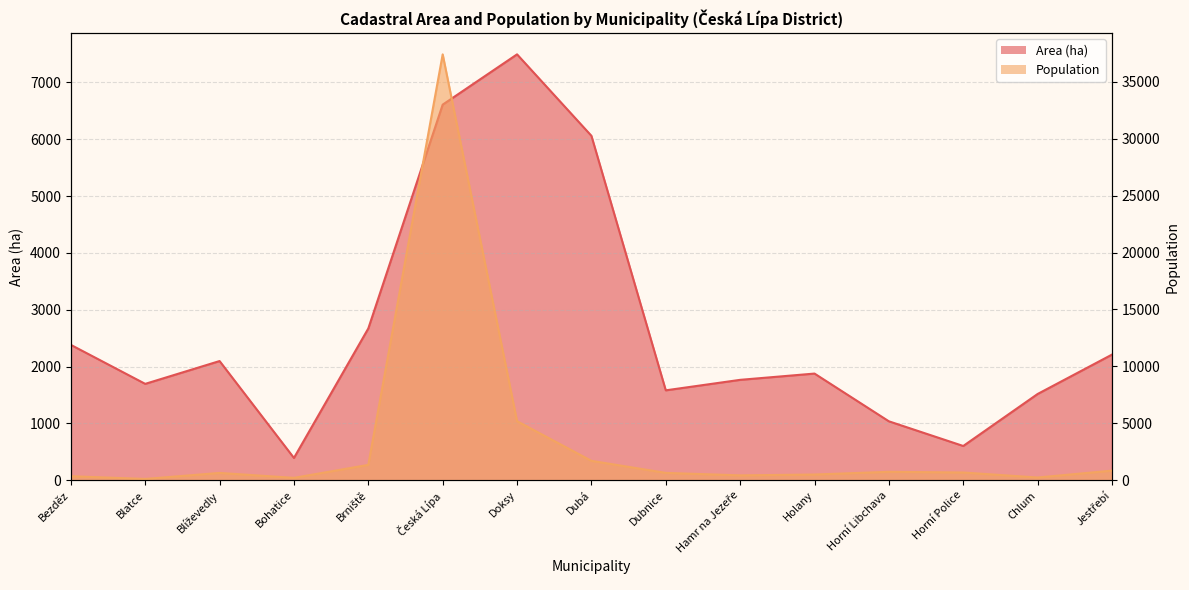

The Area (ha) series shows 116.3 at Bohatice. True or false?

False